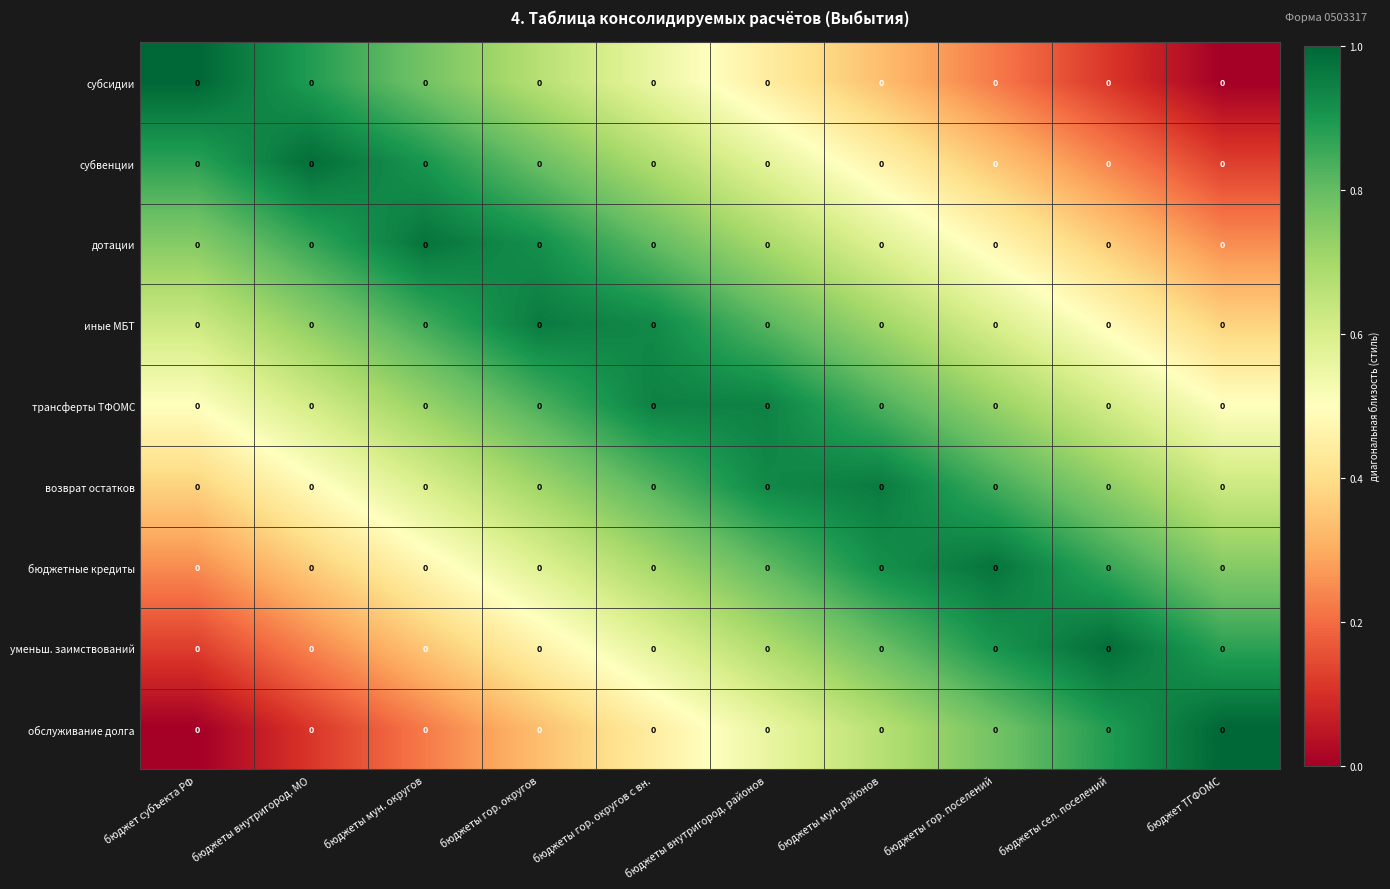

At which category is the sum across all series the highest?

бюджеты гор. округов с вн.